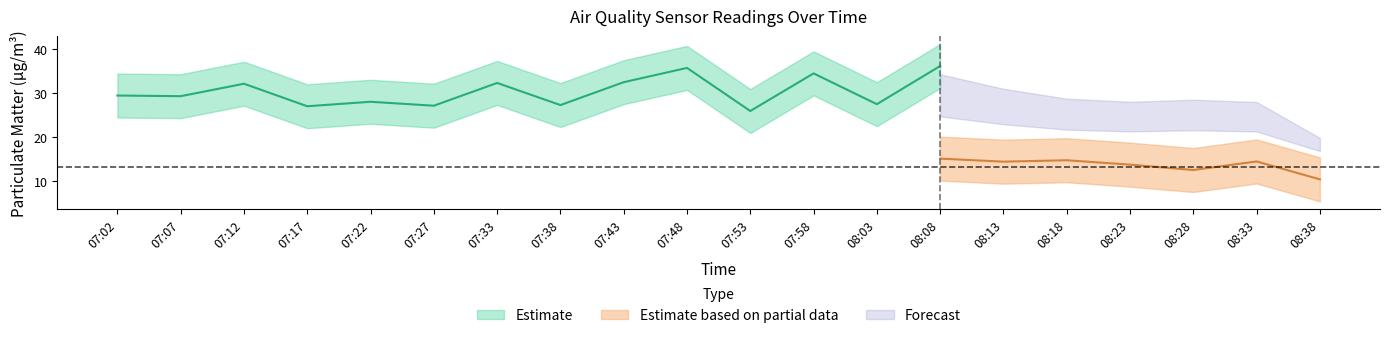

How many lines are shown in the chart?

2